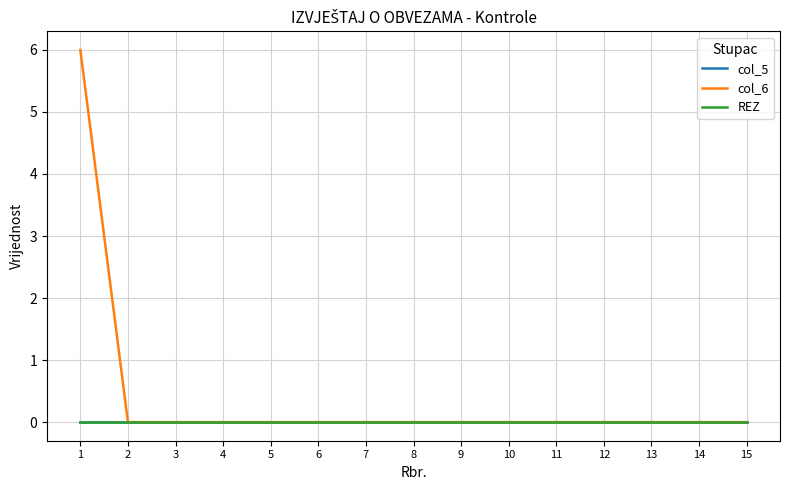

At how many categories does at least one series exceed 3?

1